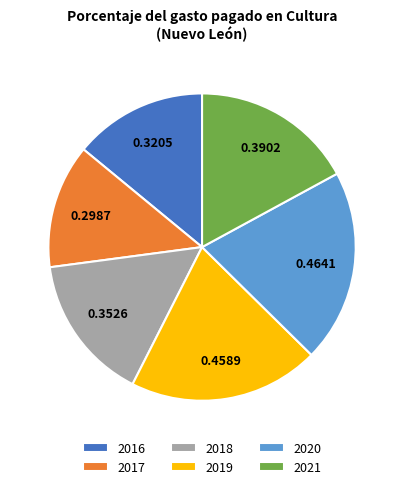

Does 2019 represent more than half of the total?

No